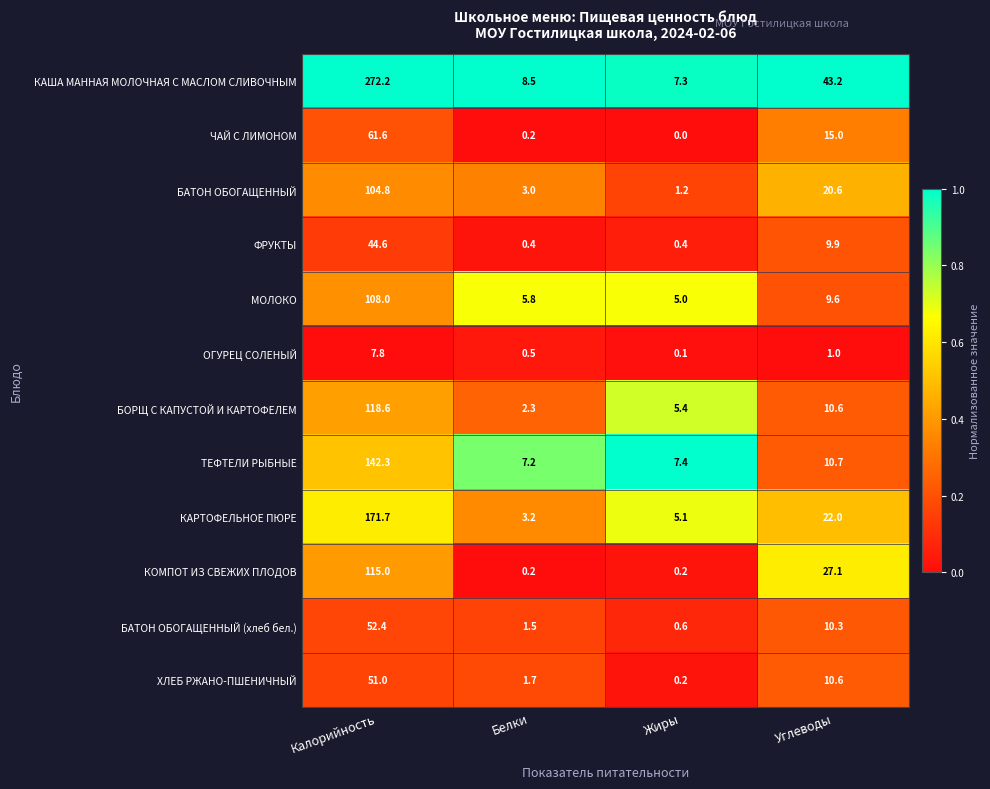

What is the spread (max minus min) of values at Калорийность?

264.4